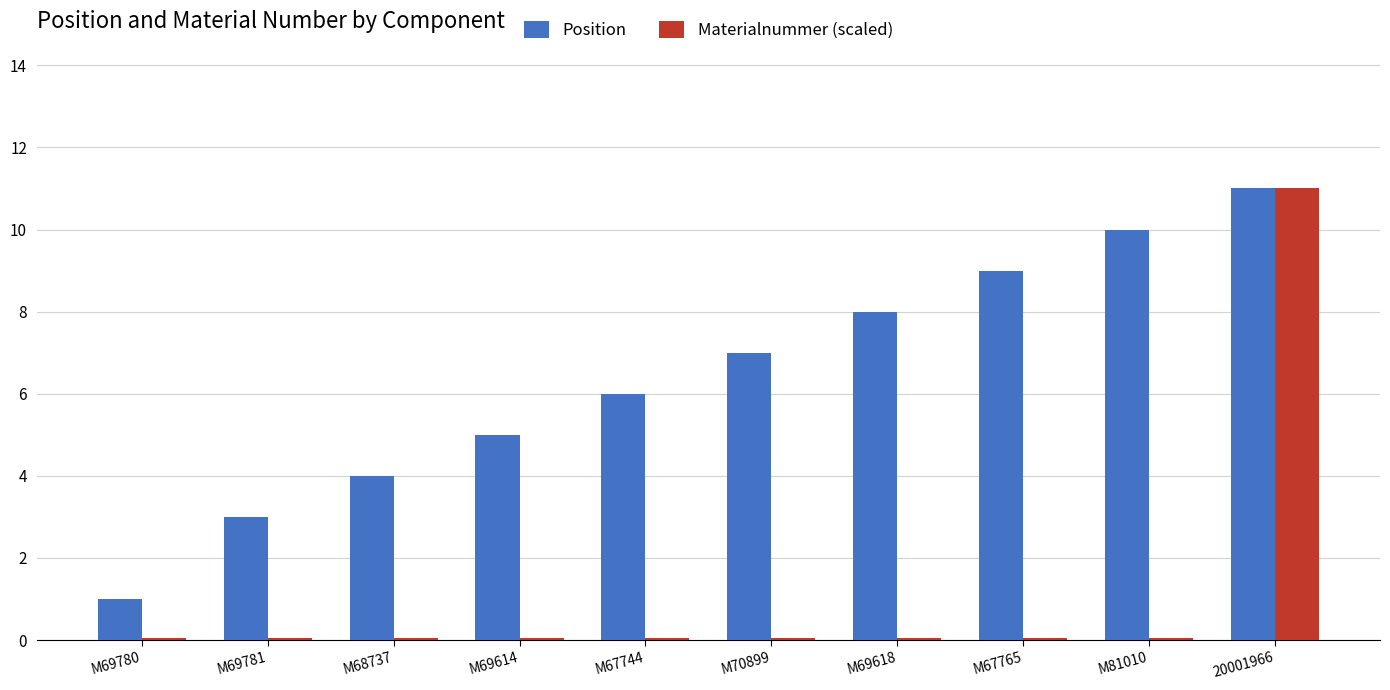

What is the sum of all Position values?

64.0